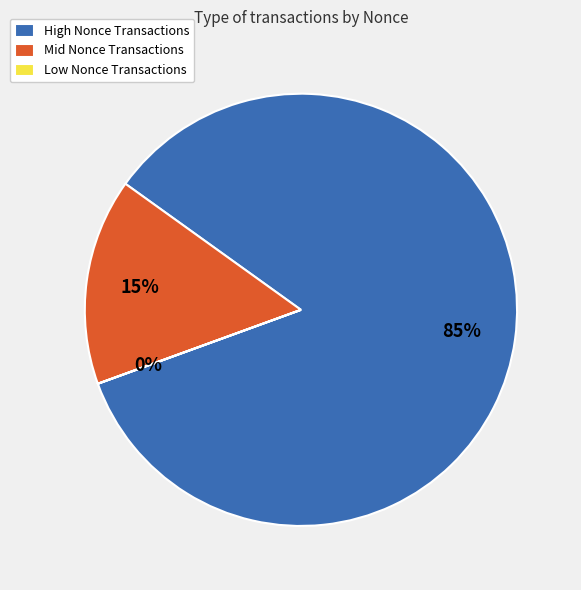

To the nearest percent, what percentage of the pie is Mid Nonce Transactions?

15%